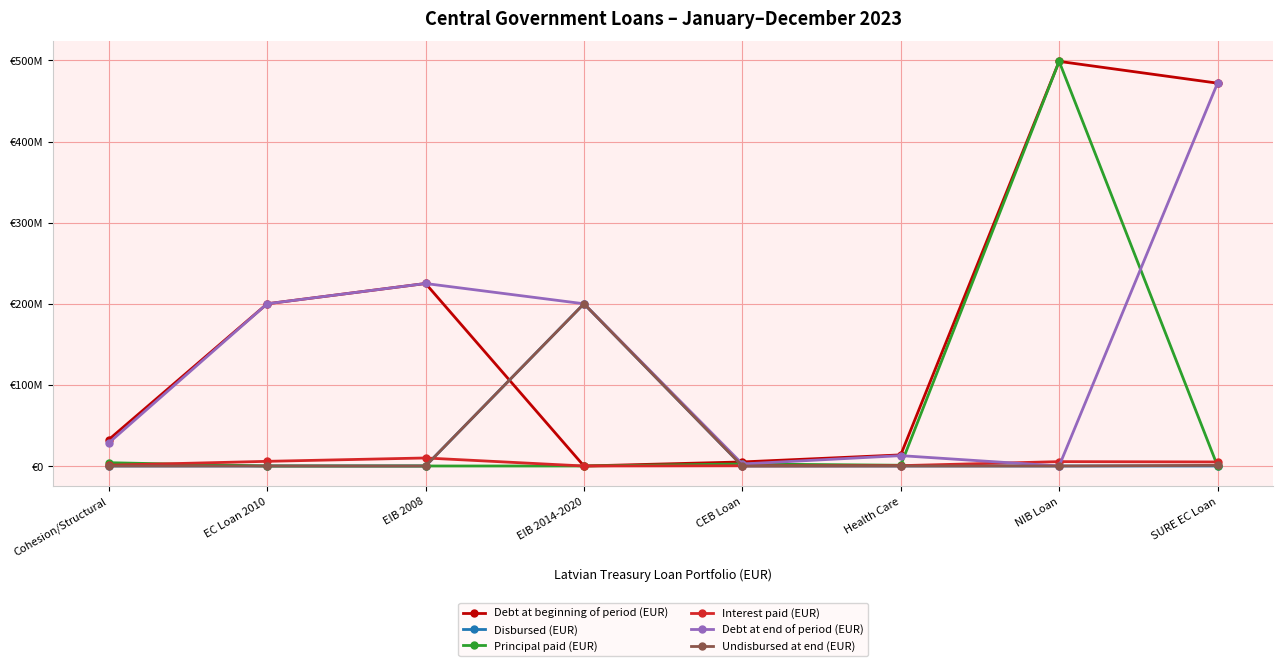

Which series has the widest spread of values?

Debt at beginning of period (EUR)